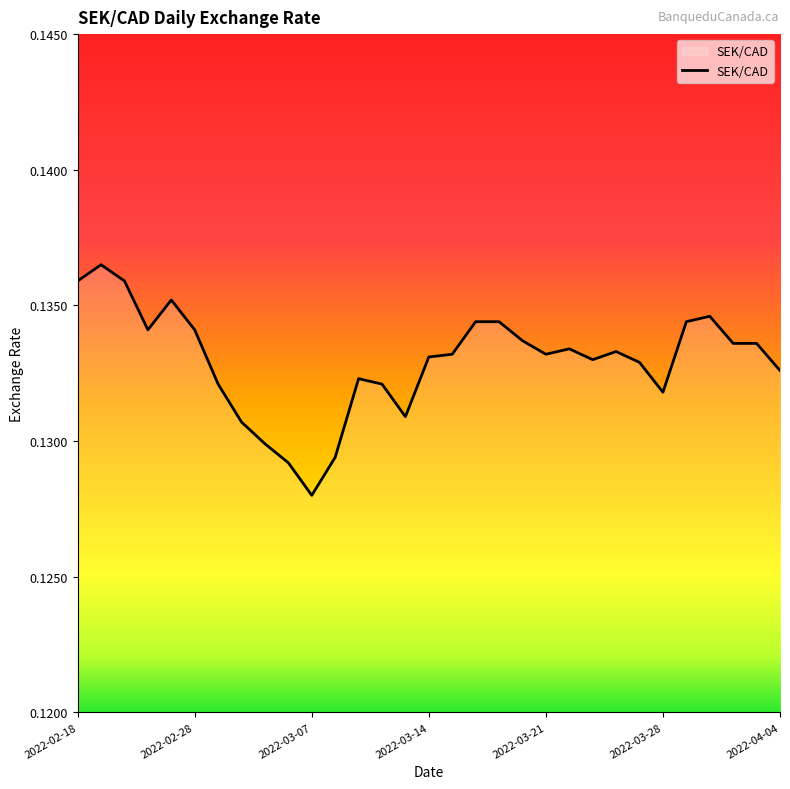

At which category does the chart reach its minimum across all series?

2022-03-07